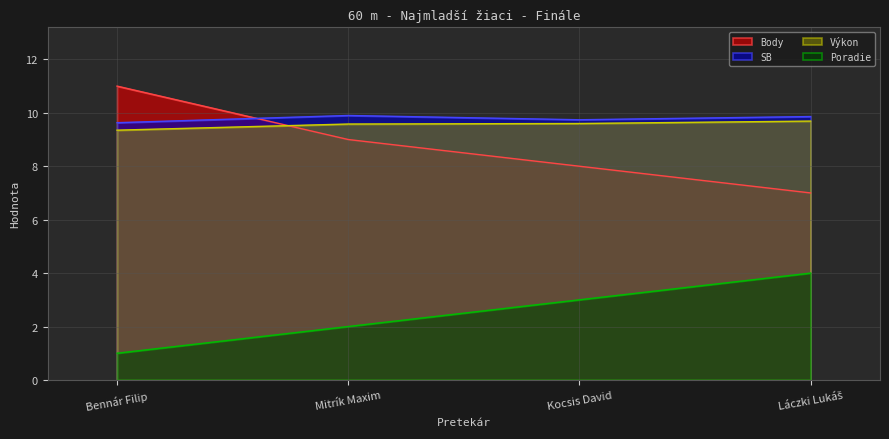

True or false: Poradie and SB cross at least once.

False